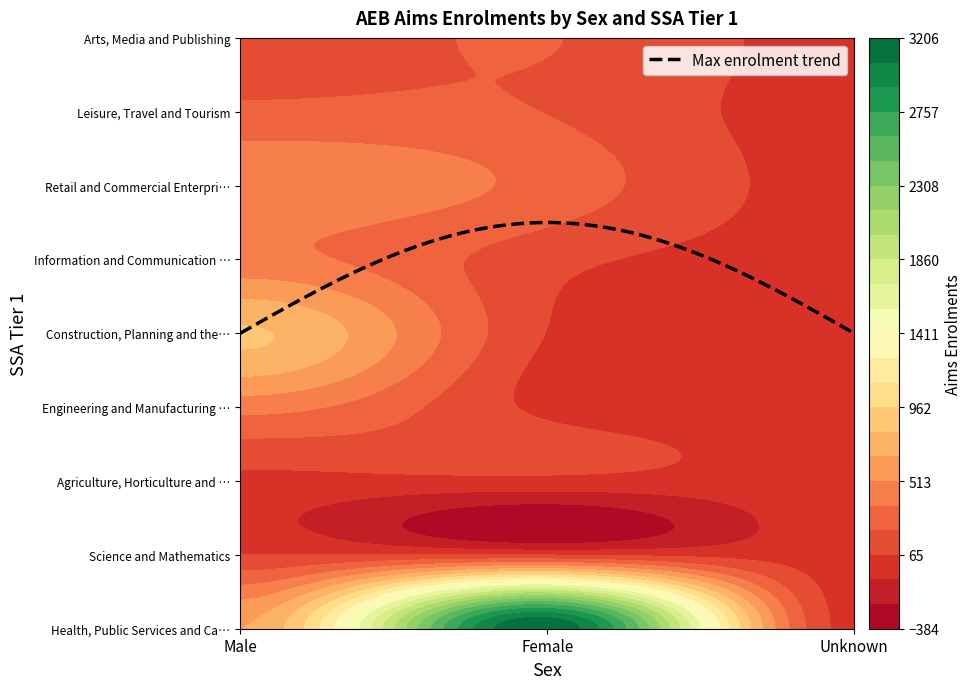

True or false: Female has a value of 310 at 6.

True